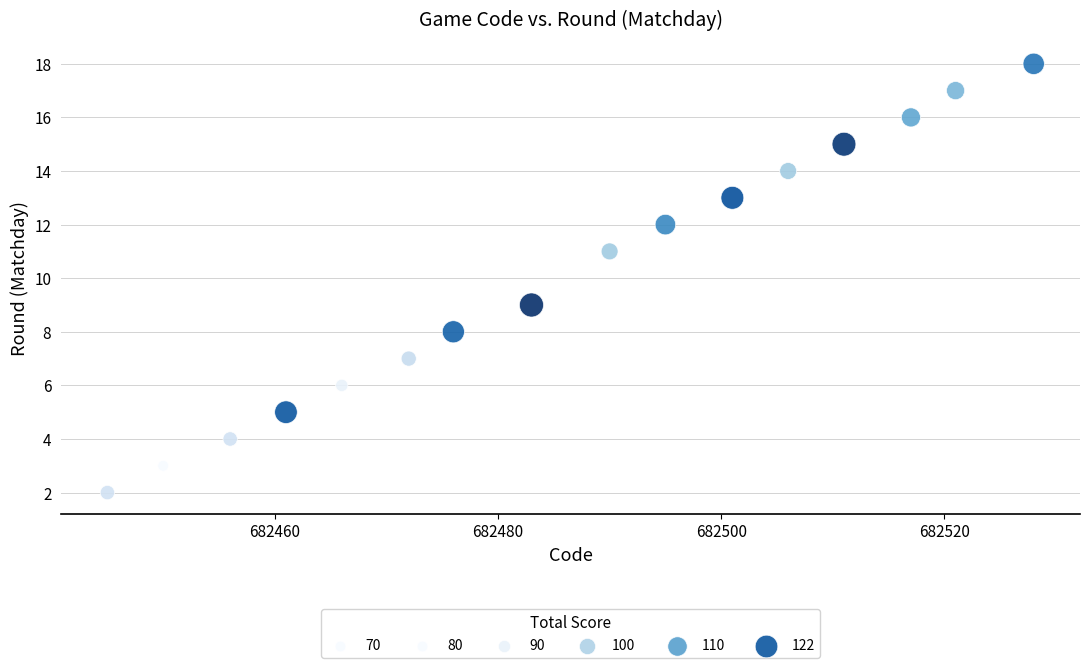

What is the range of X values (max minus min)?

83